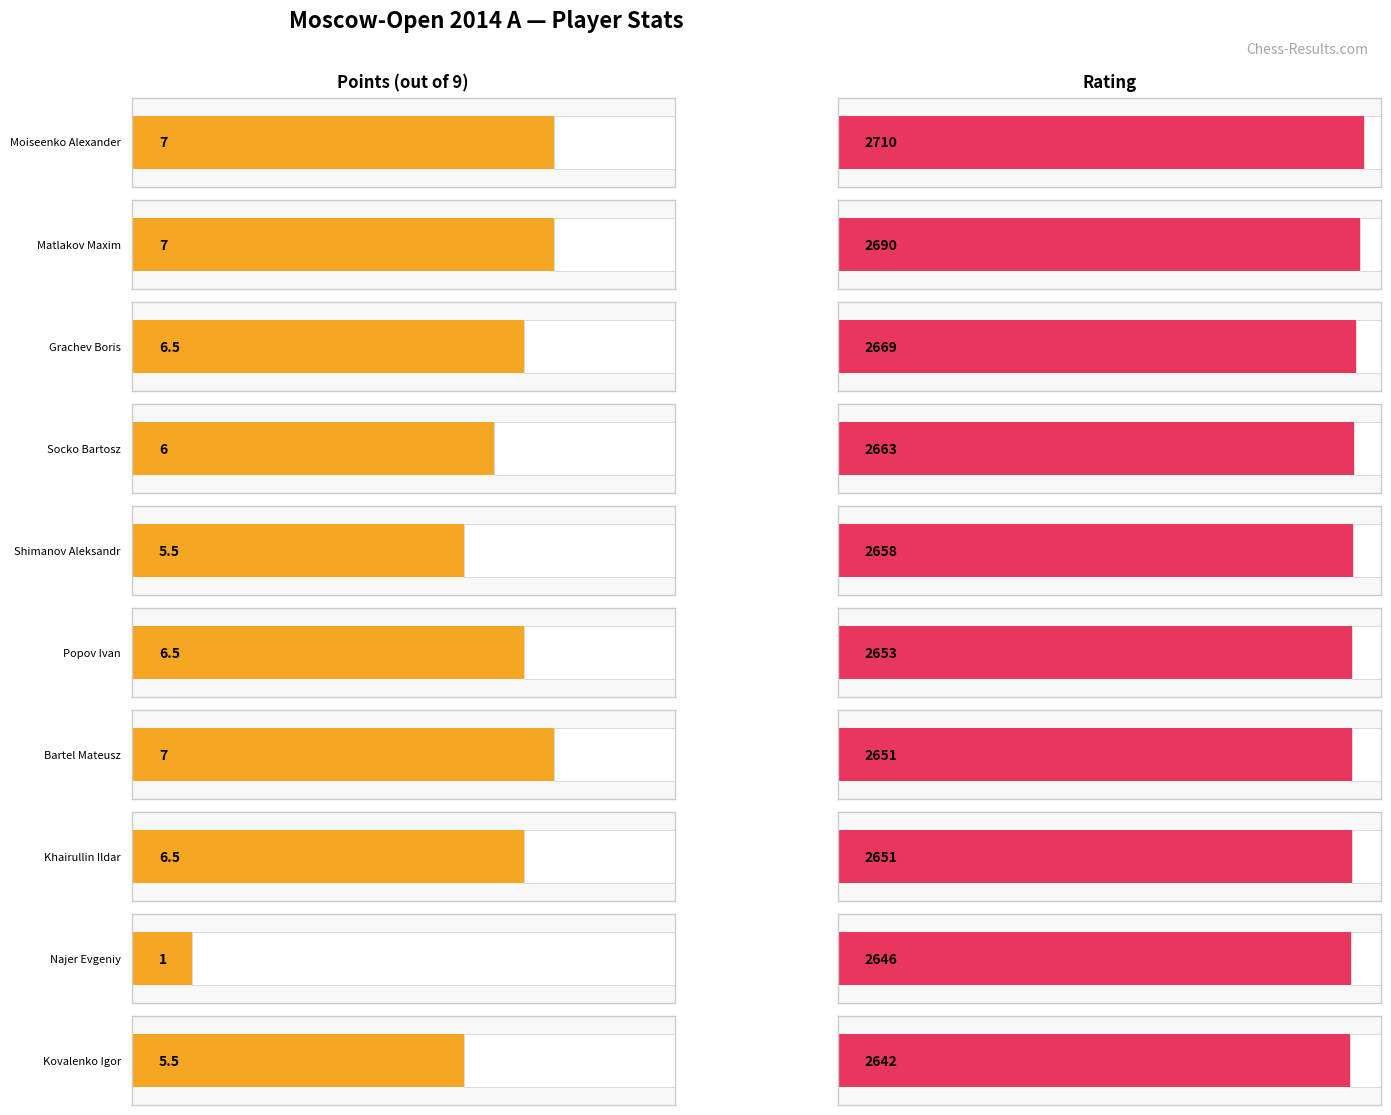

What are all the series names shown in the legend?

Points, Rating